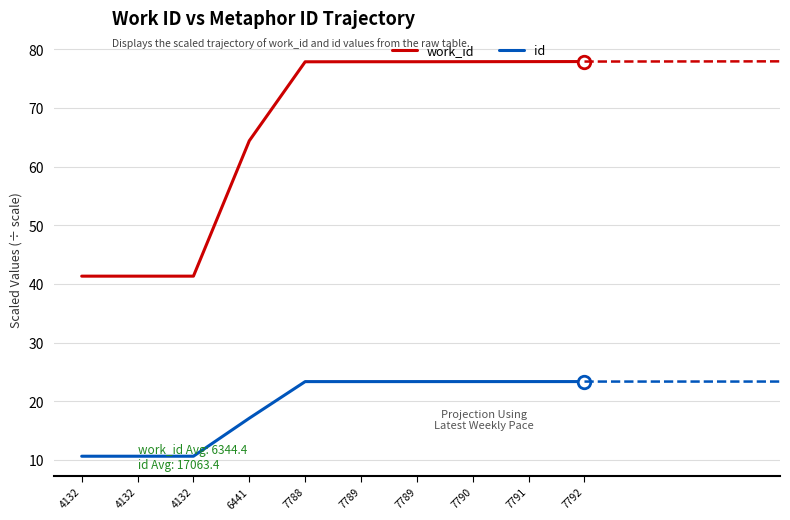

At which category does the chart reach its peak across all series?

7792